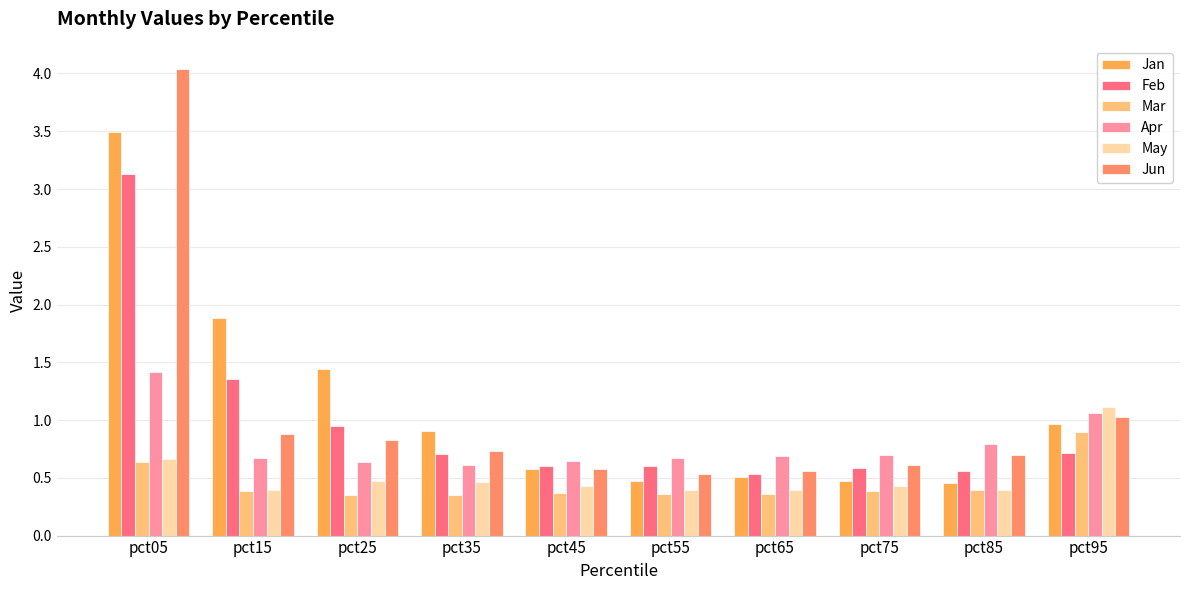

Does the chart contain stacked bars?

No